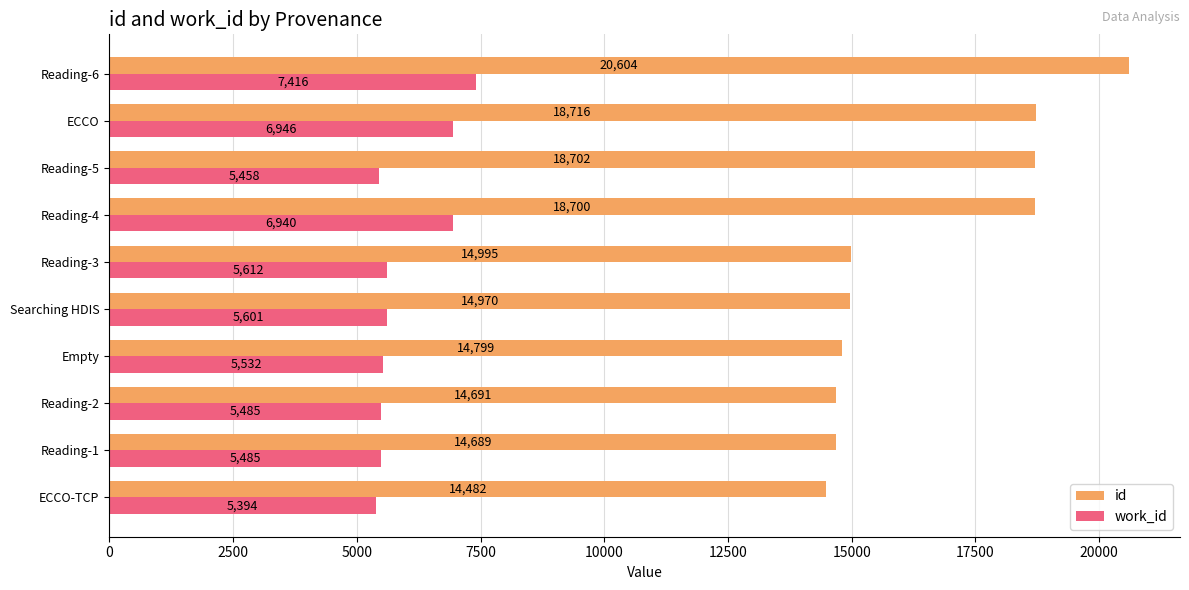

What is the total value across all series at Searching HDIS?

20571